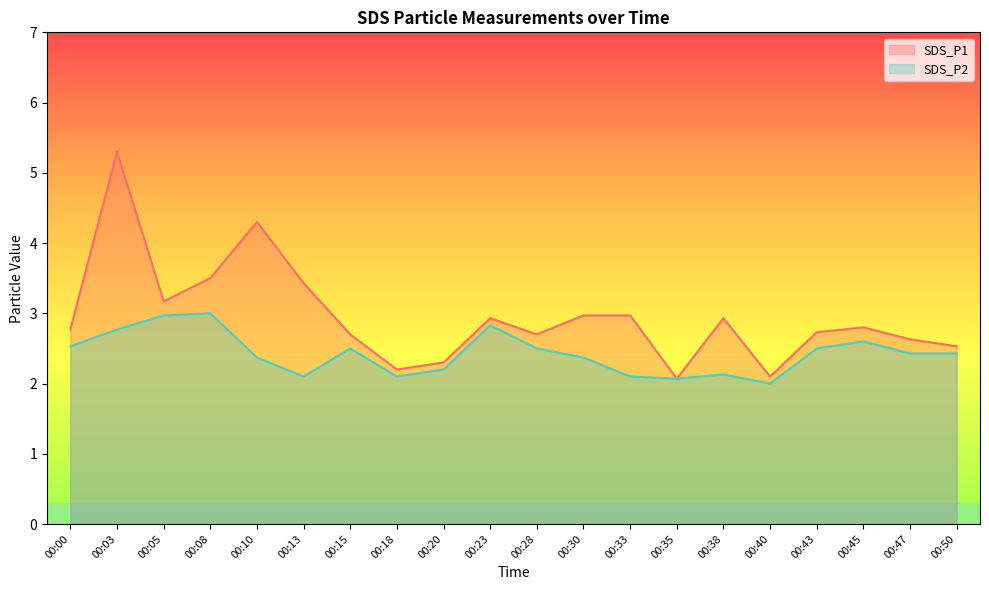

Reading right to left, list all the values displayed in this chart.

SDS_P1: 2.5	2.6	2.8	2.7	2.1	2.9	2.1	3.0	3.0	2.7	2.9	2.3	2.2	2.7	3.4	4.3	3.5	3.2	5.3	2.8
SDS_P2: 2.4	2.4	2.6	2.5	2.0	2.1	2.1	2.1	2.4	2.5	2.8	2.2	2.1	2.5	2.1	2.4	3.0	3.0	2.8	2.5